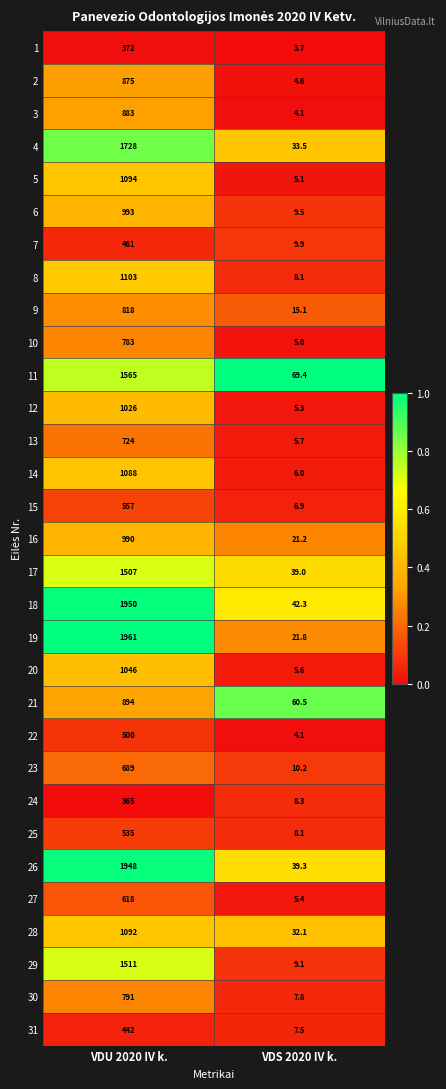

Rank the categories by 19 value from lowest to highest.

VDS 2020 IV k., VDU 2020 IV k.